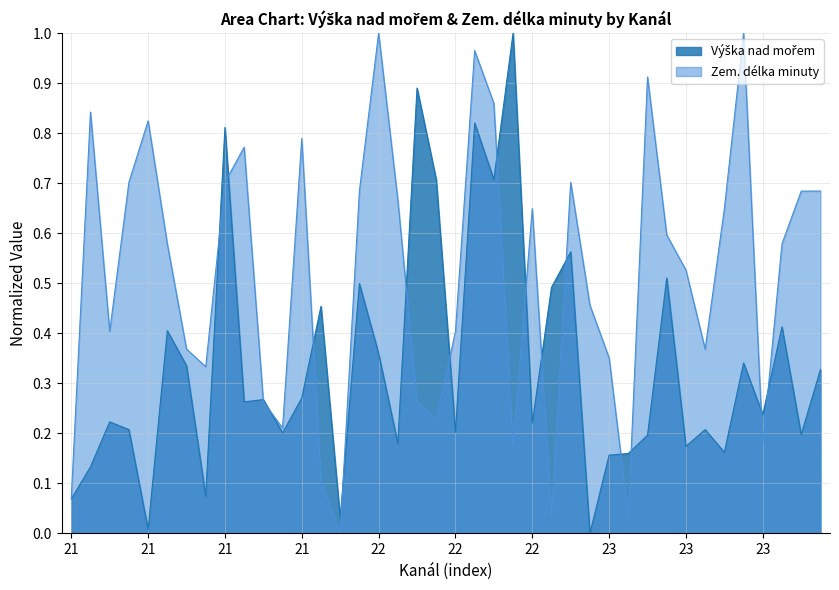

What is the total value across all series at 22?

1.2